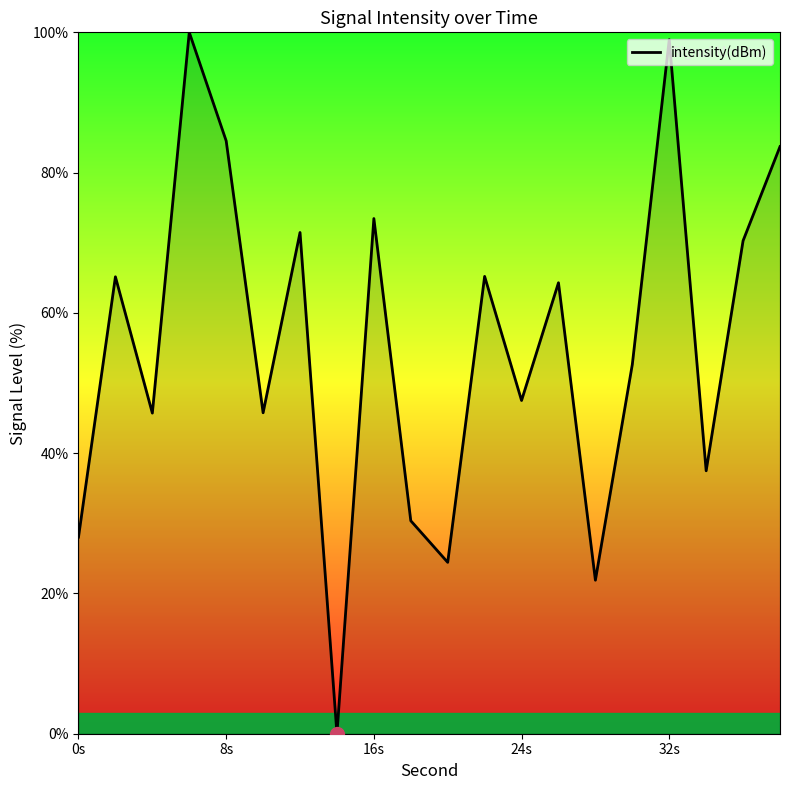

What is the difference between the maximum and minimum values?

100.0